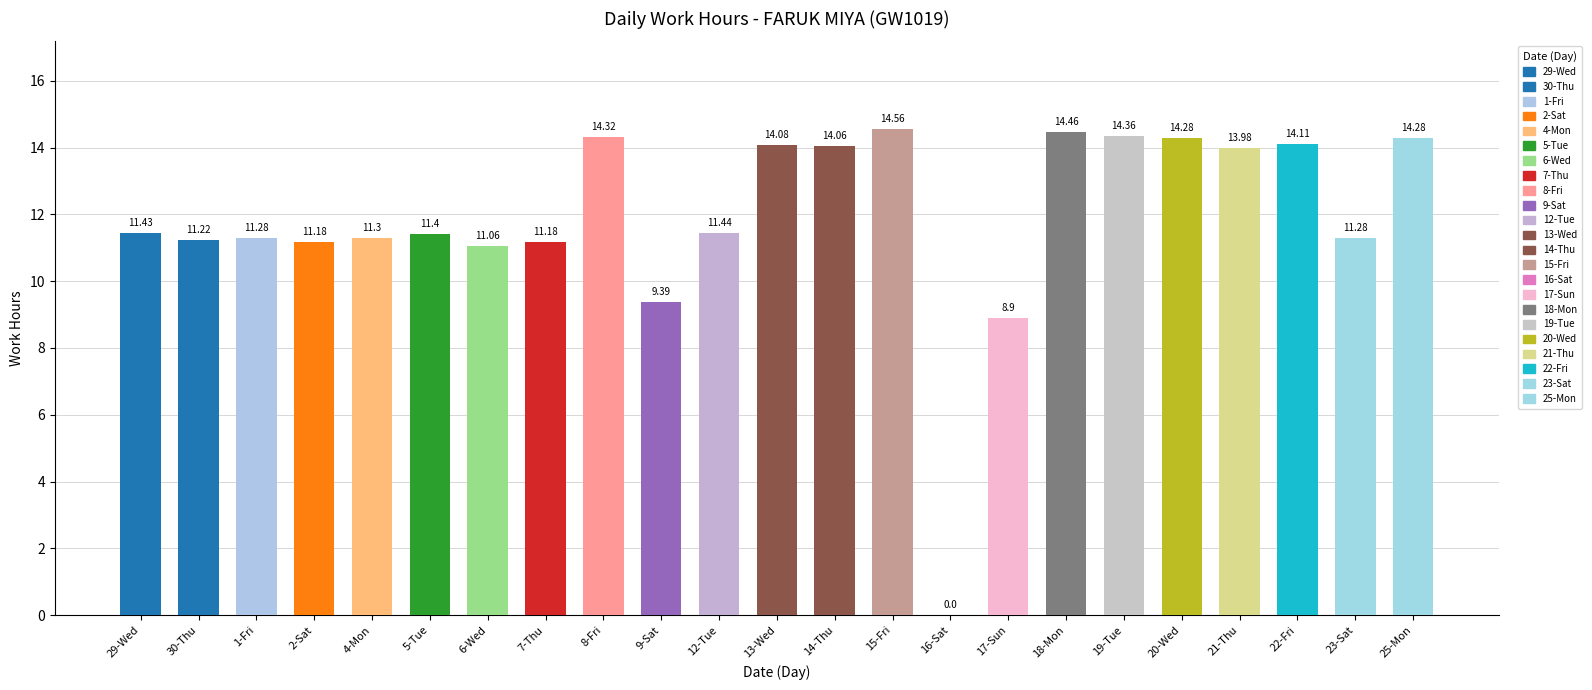

At which category does the chart reach its minimum across all series?

16-Sat